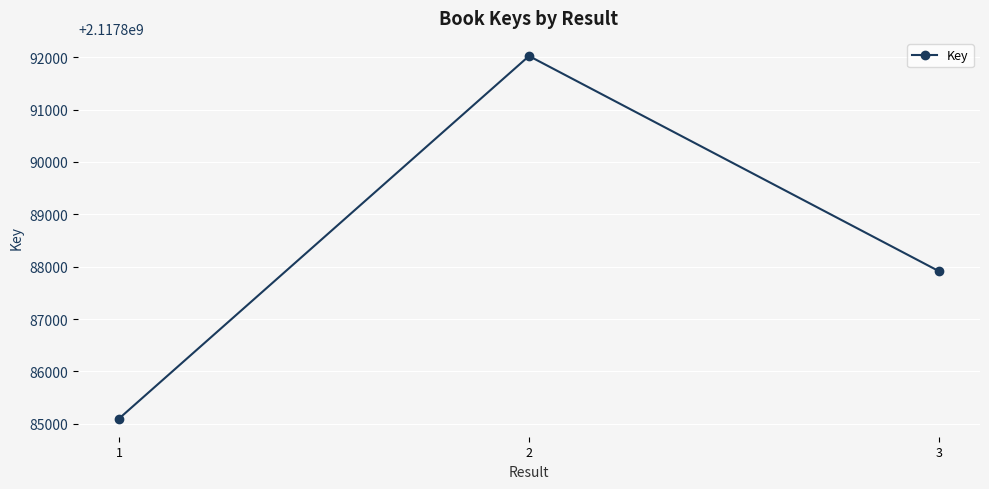

Reading left to right, transcribe all the data shown in this chart.

2117885097	2117892025	2117887913